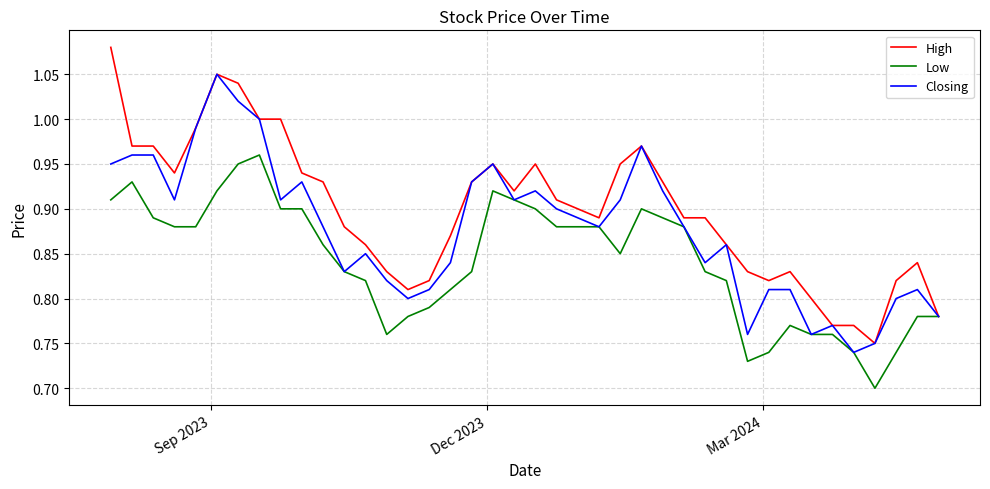

Rank the series by their average value, from highest to lowest.

High, Closing, Low